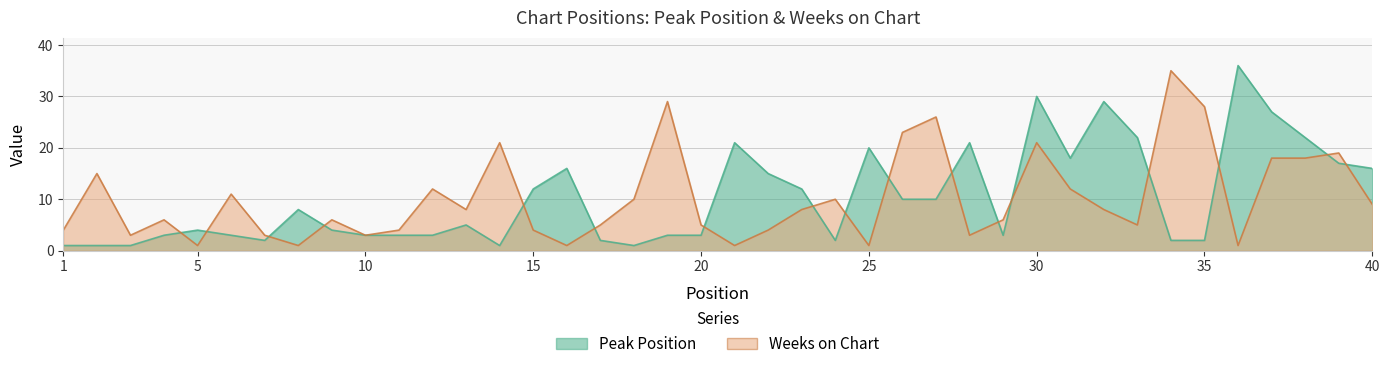

Is the value of Peak Position at 17 greater than the value of Weeks on Chart at 19?

No